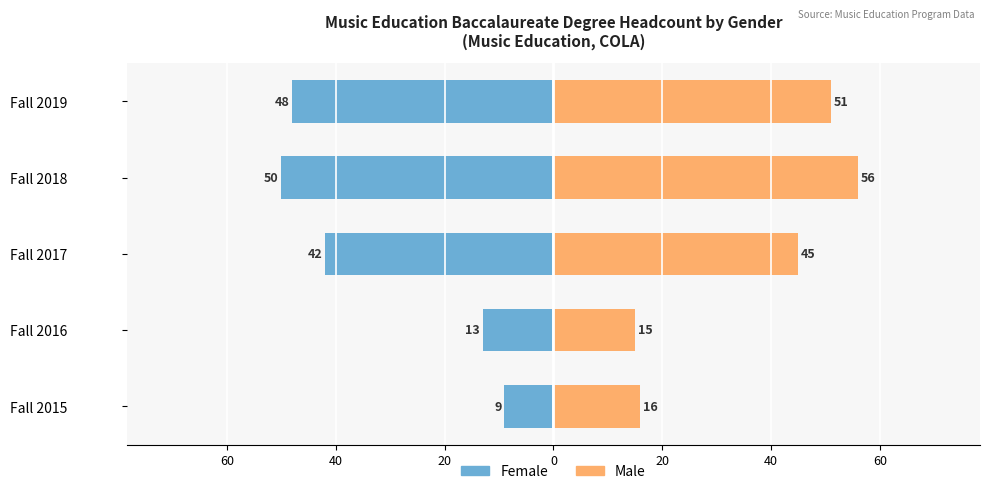

Rank the series at Fall 2017 from highest to lowest value.

Male, Female